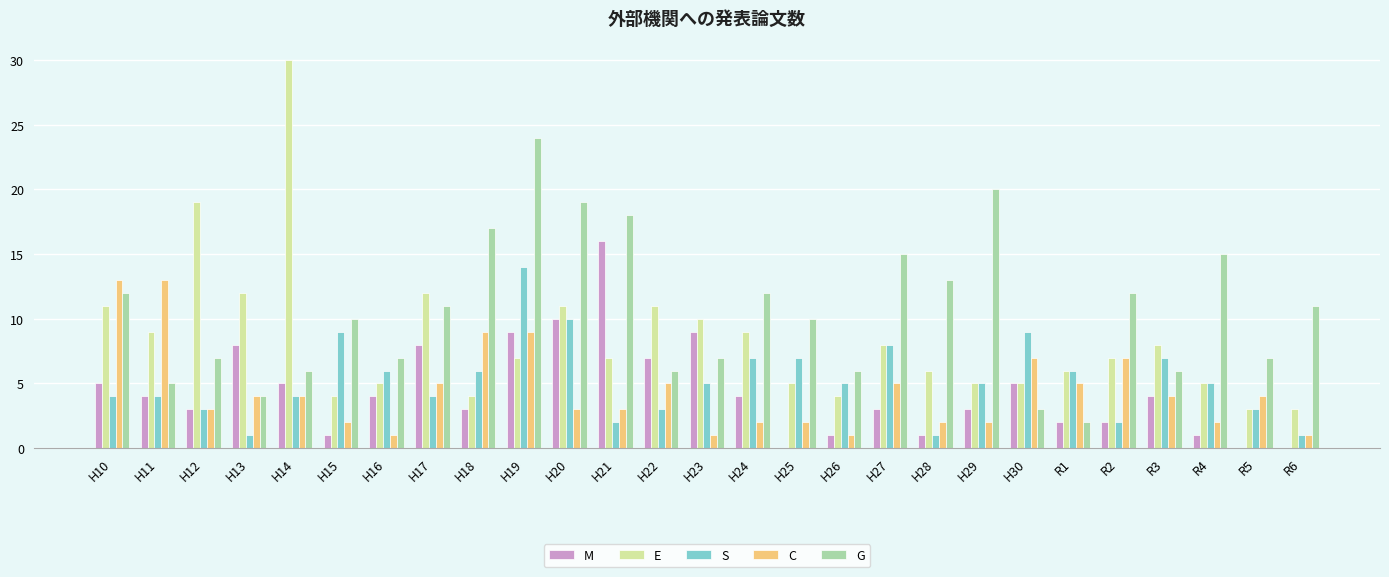

What is the sum of all S values?

141